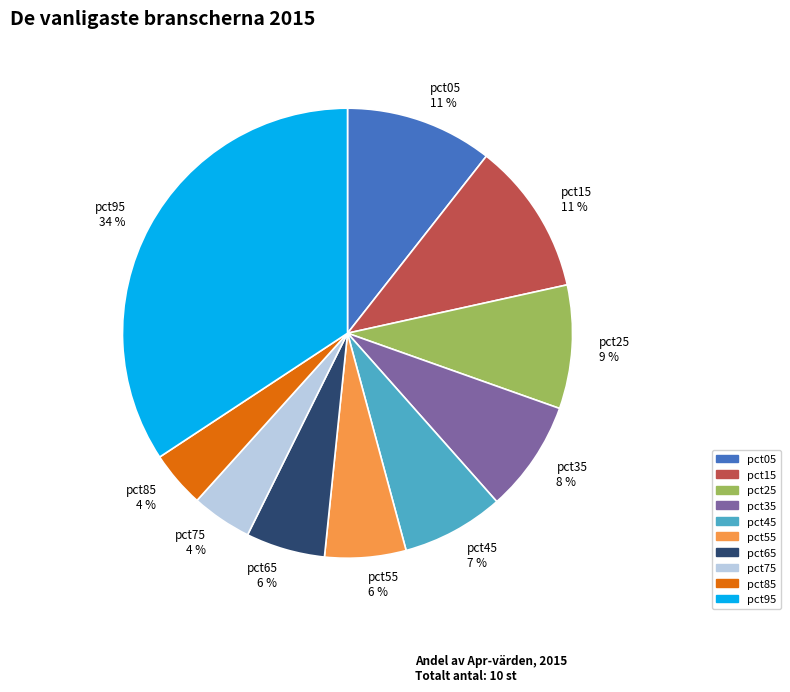

How many slices are in this pie chart?

10